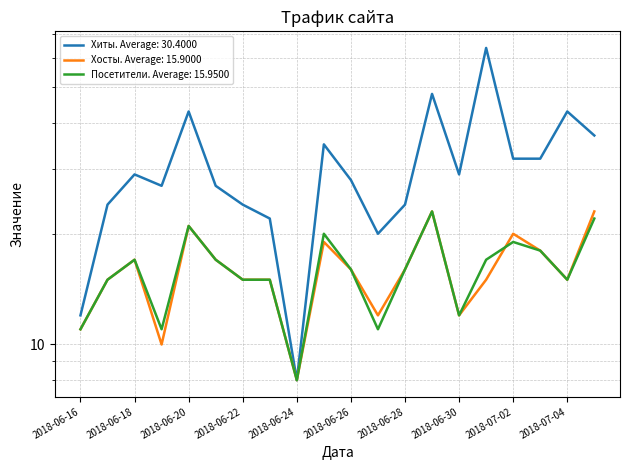

At which label is Посетители closest to 15?

2018-06-17